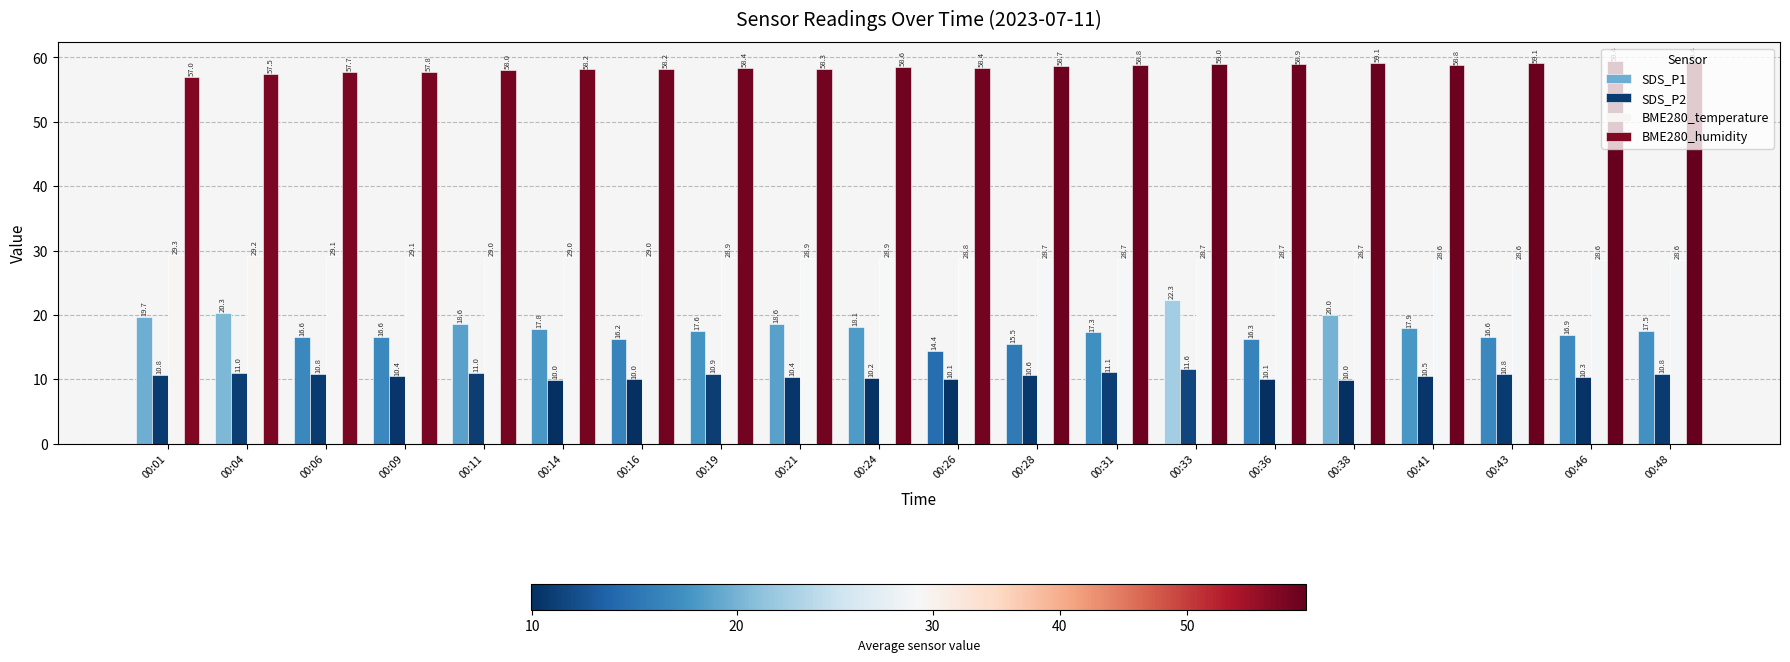

How many data points does each series have?

20